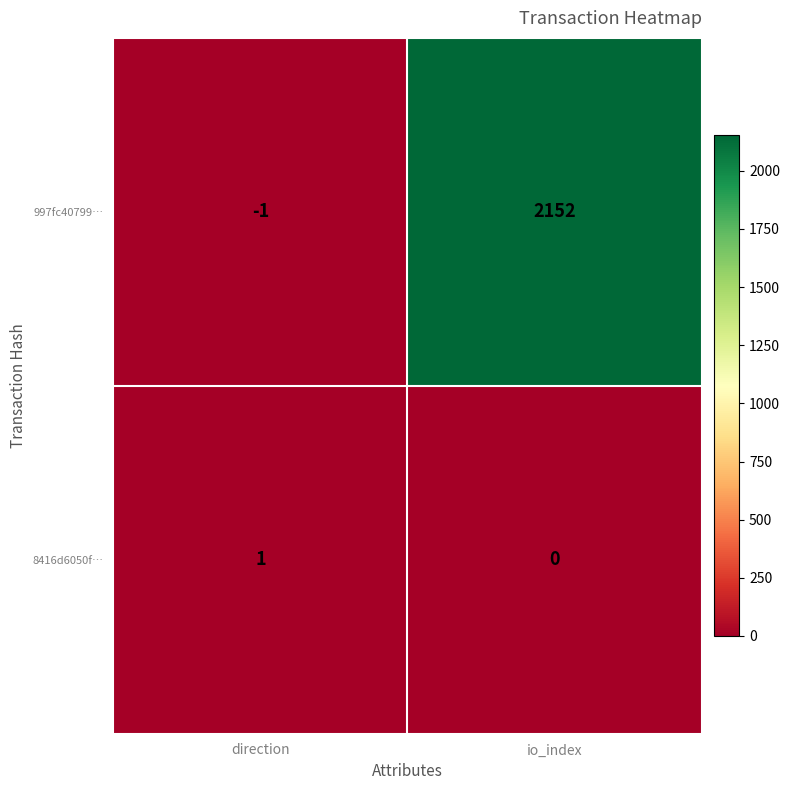

The 8416d6050f… series shows 2 at direction. True or false?

False